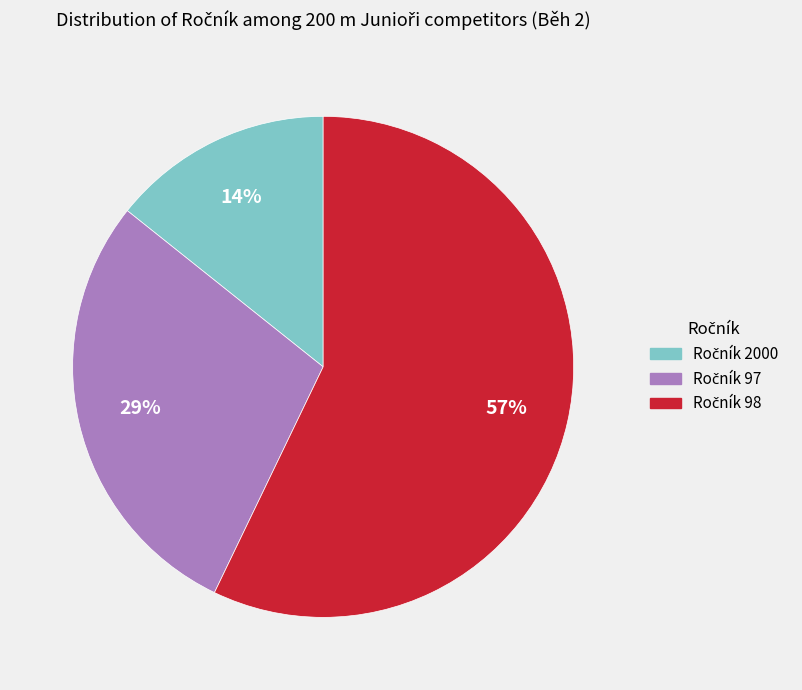

To the nearest percent, what is the difference between the largest and smallest slice percentages?

43%